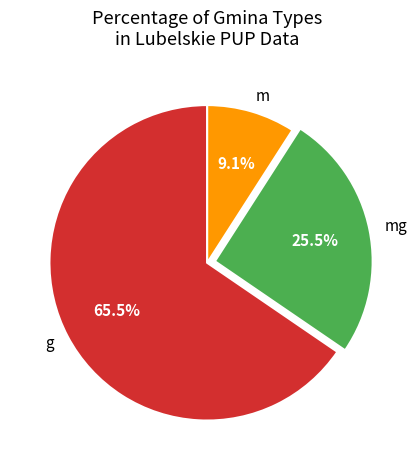

What is the smallest slice in the pie chart?

m